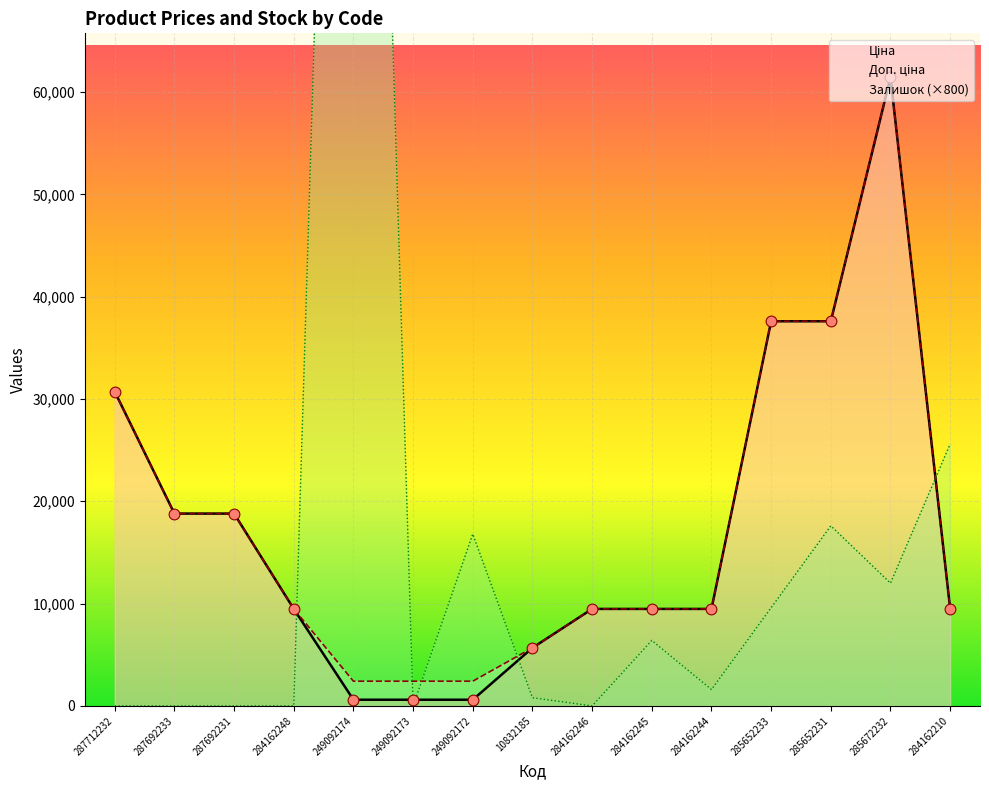

Which series has the largest Y range (max minus min)?

Залишок (×800)